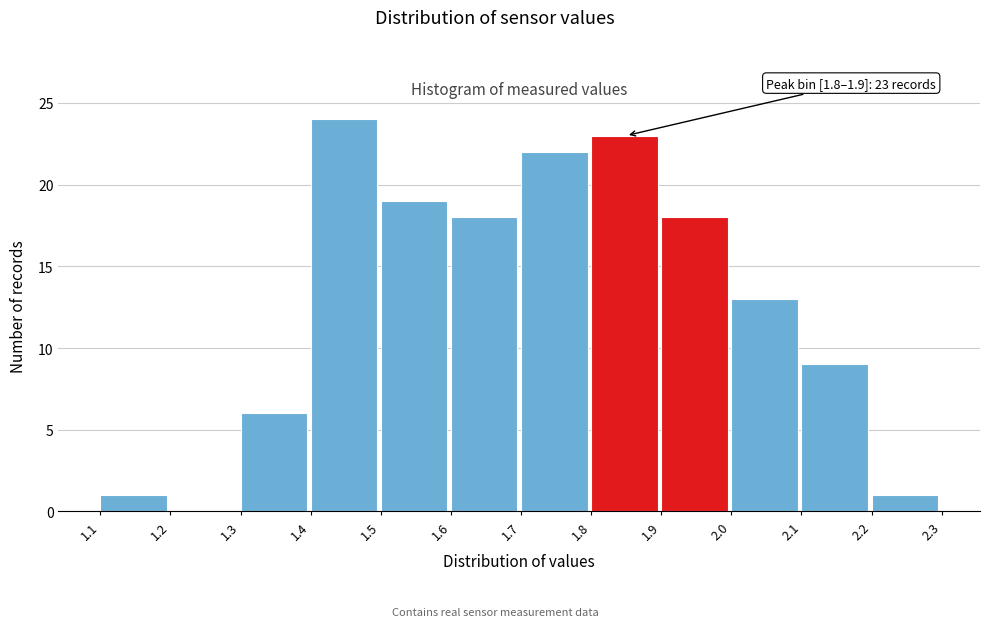

Which range on the x-axis has the tallest bar?

1.4 to 1.5